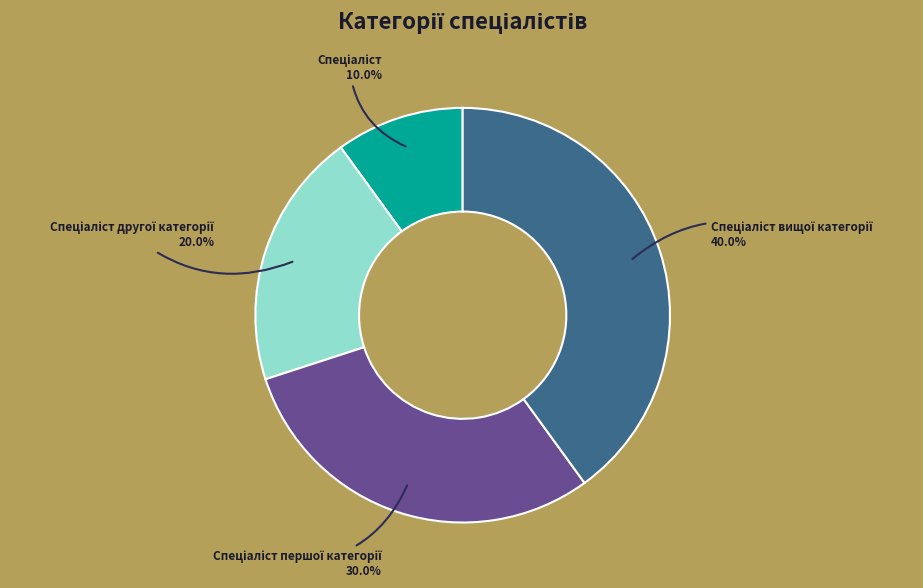

Does any single category account for the majority?

No